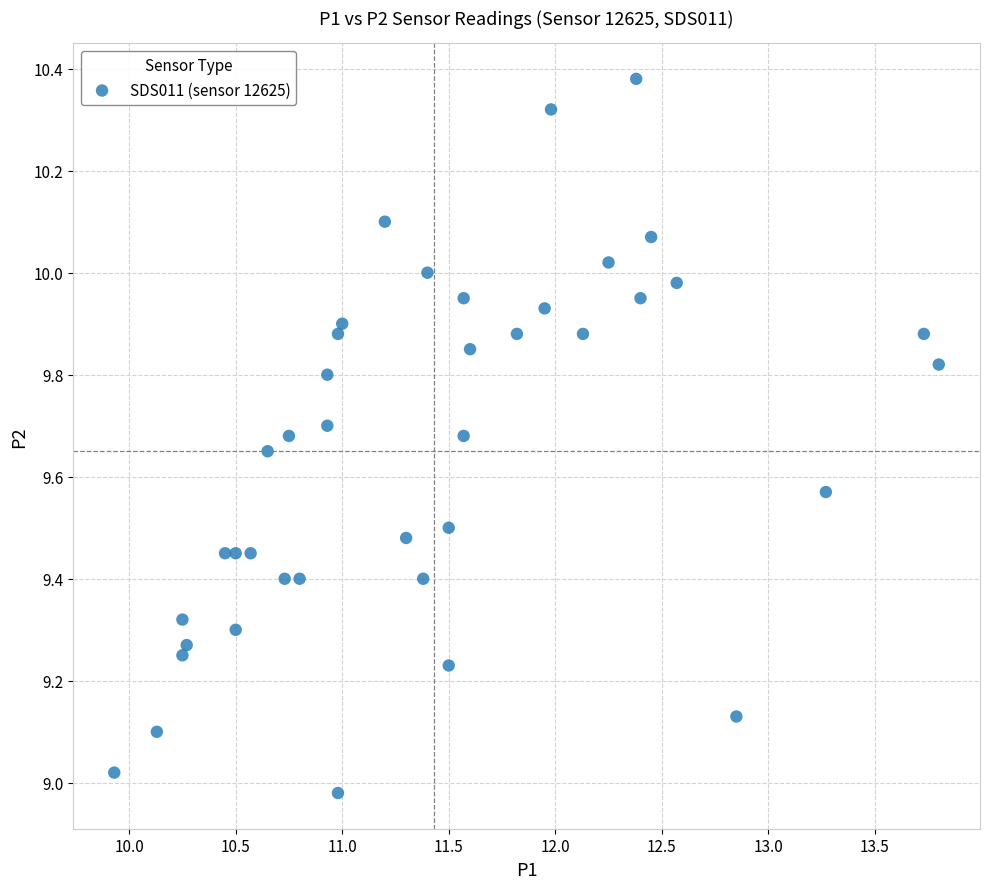

What is the range of Y values (max minus min)?

1.4